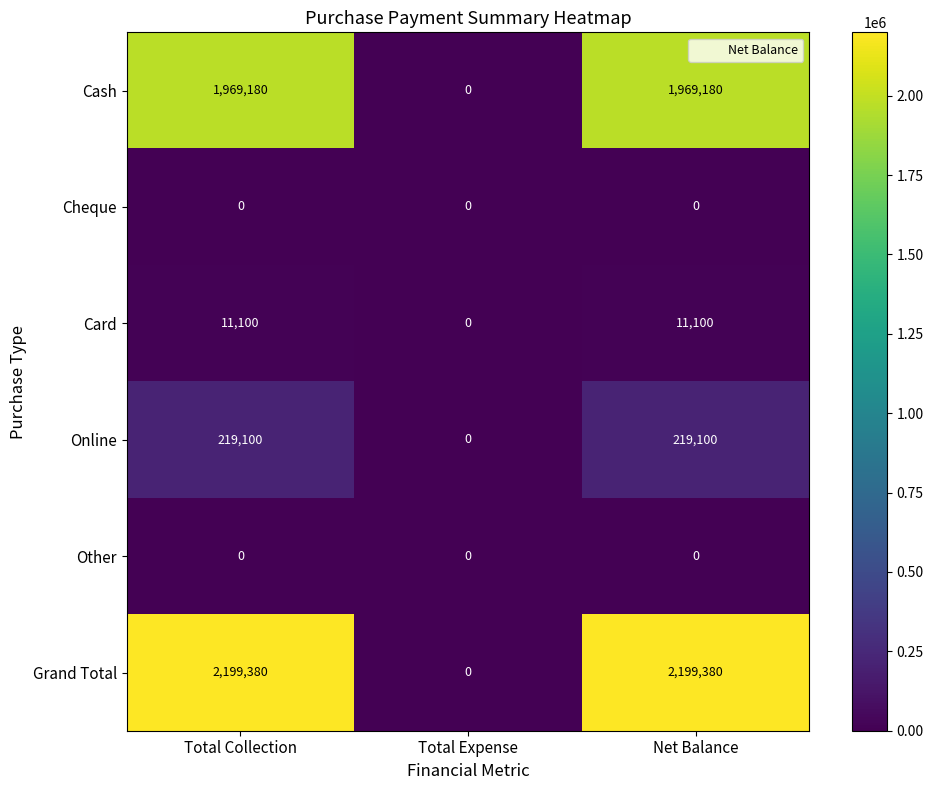

How many Card values are between 0 and 11100?

3